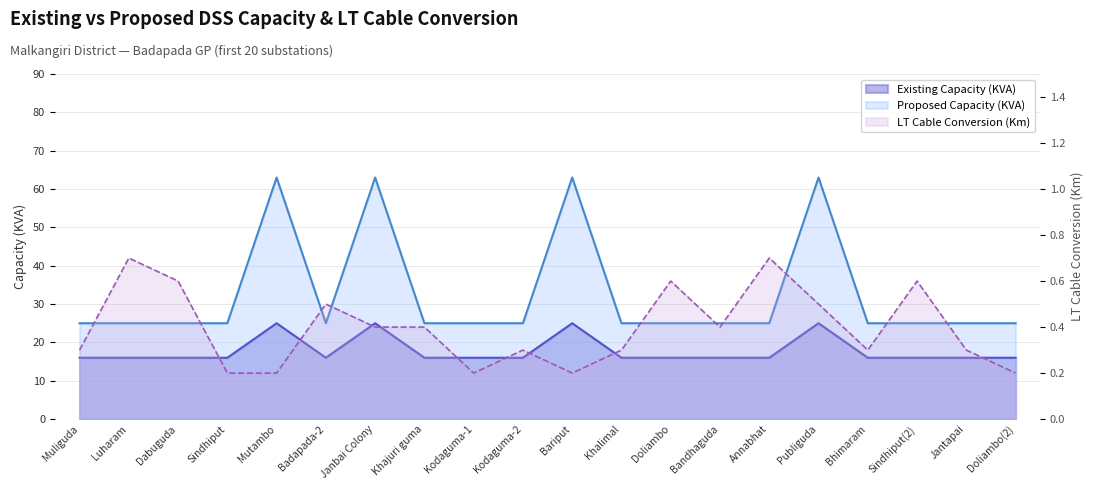

Is it true that Existing Capacity (KVA) equals 26.0 at Kodaguma-2?

False